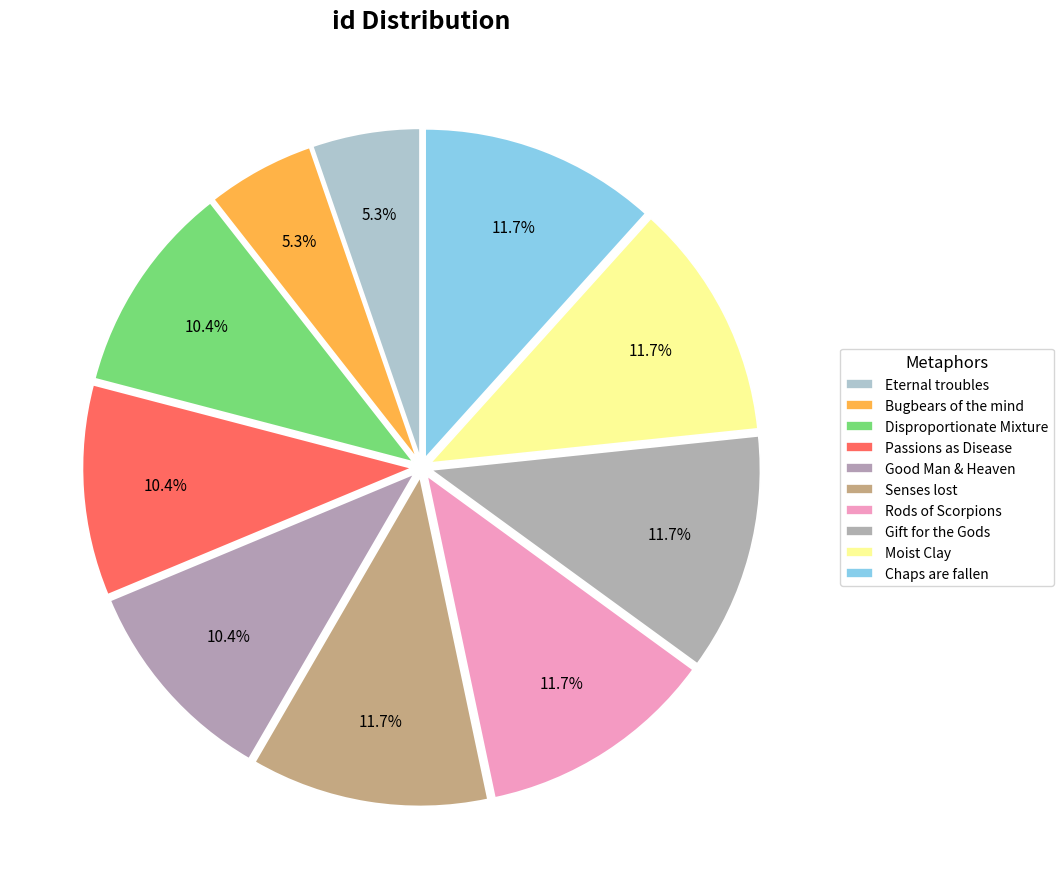

What is the total percentage of Good Man & Heaven and Senses lost?

22.0%